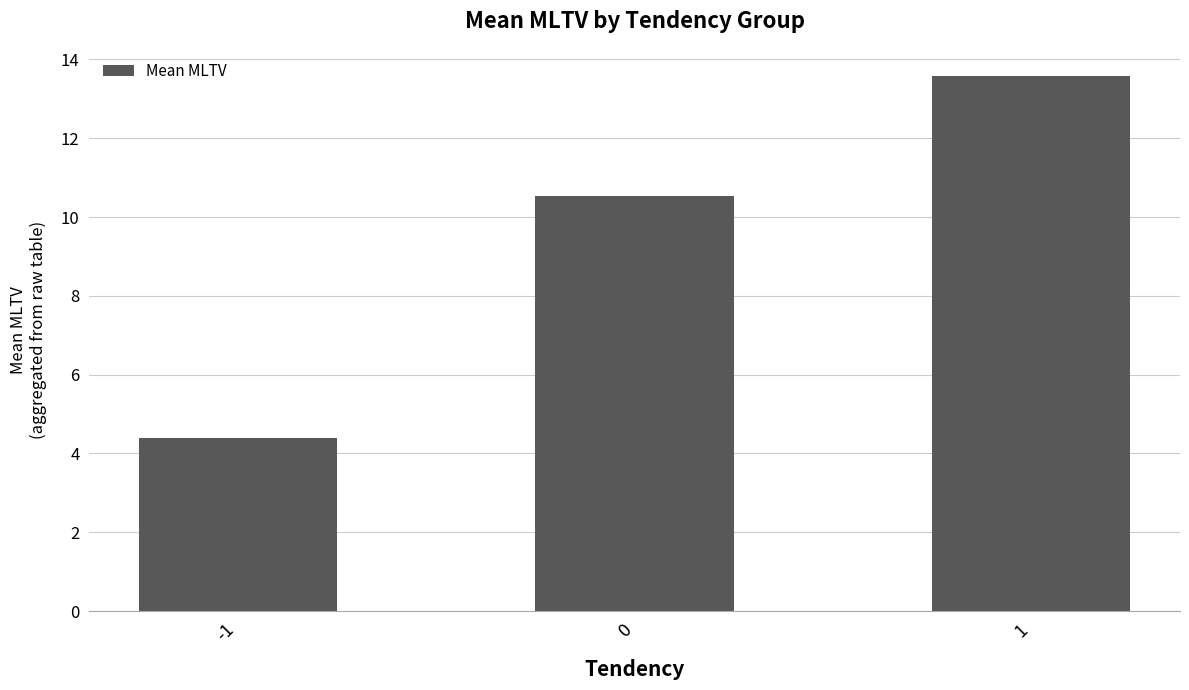

How many data points are above 10?

2